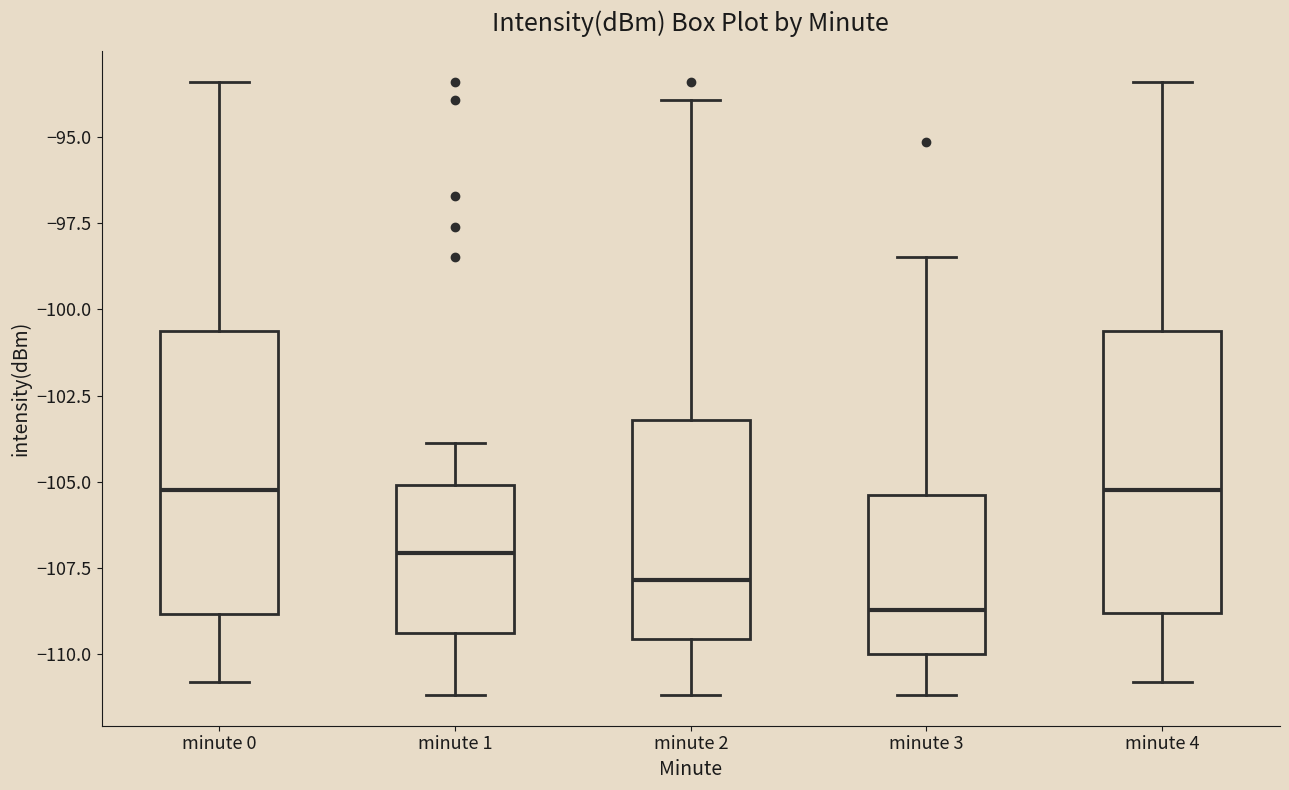

Where does the lower whisker of the box for minute 1 end on the y-axis? The values are not printed on the chart, so give them approximately, as read against the axis.

-111.0